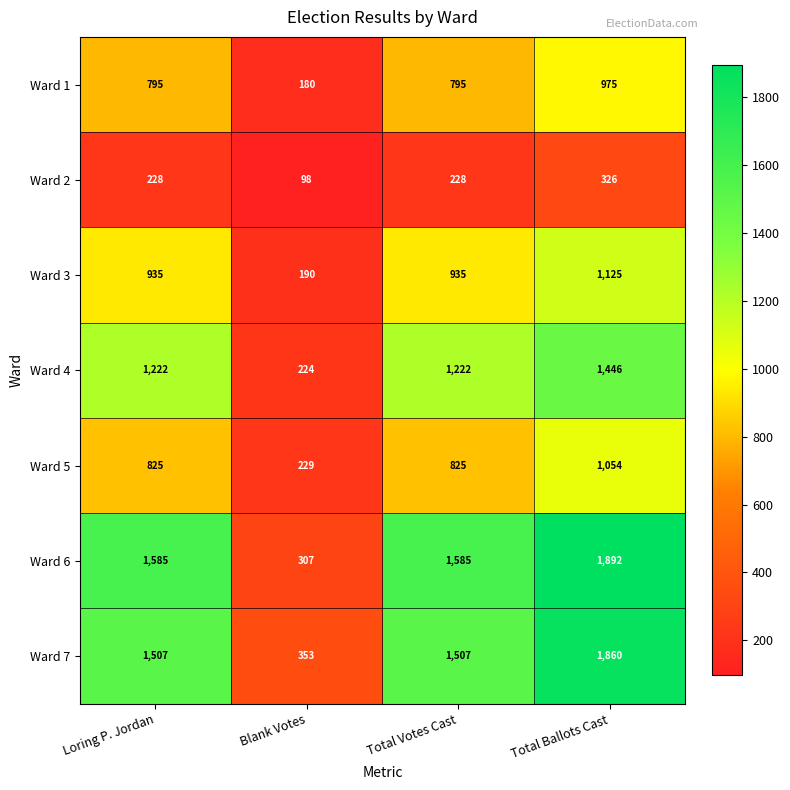

Which category has the highest value across all series?

Total Ballots Cast